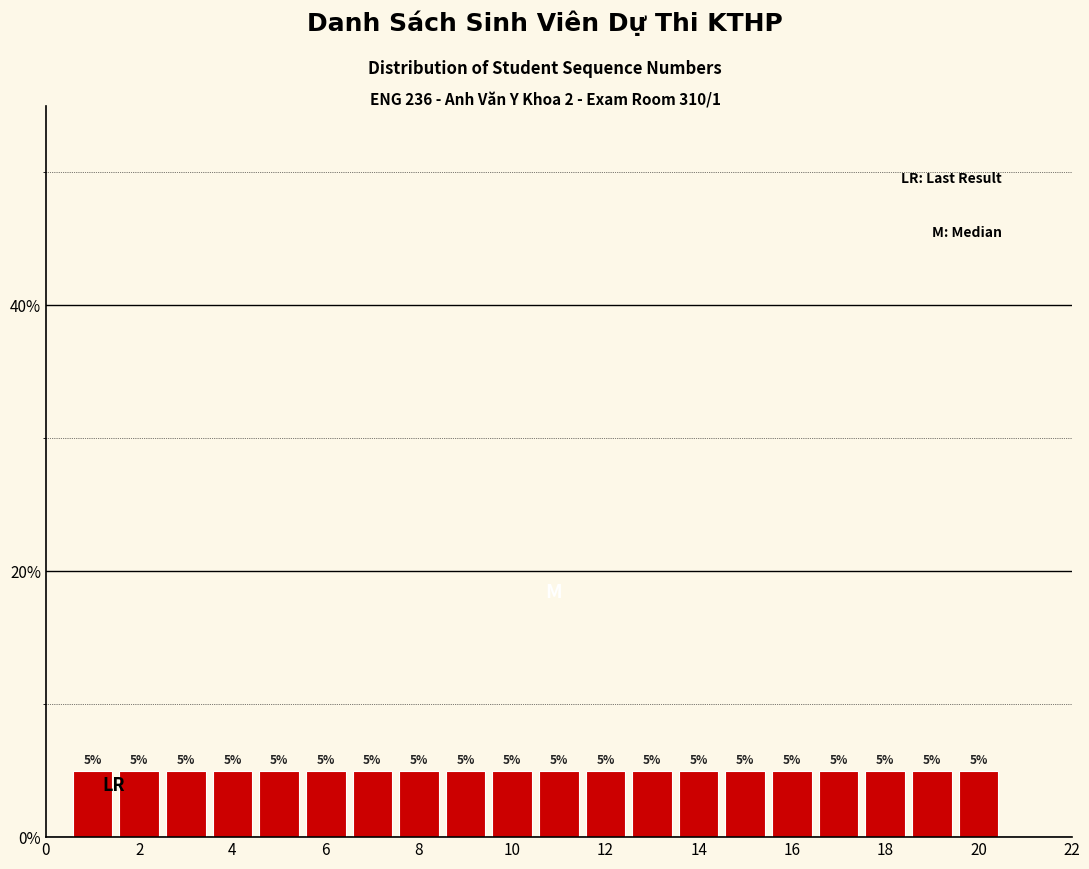

Reading left to right, list every bar in this chart as the range it spans on the x-axis followed by its height. The bar edges are not printed on the chart, so give them approximately, as read against the axis.

0.5 to 1.5: 5
1.5 to 2.5: 5
2.5 to 3.5: 5
3.5 to 4.5: 5
4.5 to 5.5: 5
5.5 to 6.5: 5
6.5 to 7.5: 5
7.5 to 8.5: 5
8.5 to 9.5: 5
9.5 to 10.5: 5
10.5 to 11.5: 5
11.5 to 12.5: 5
12.5 to 13.5: 5
13.5 to 14.5: 5
14.5 to 15.5: 5
15.5 to 16.5: 5
16.5 to 17.5: 5
17.5 to 18.5: 5
18.5 to 19.5: 5
19.5 to 20.5: 5